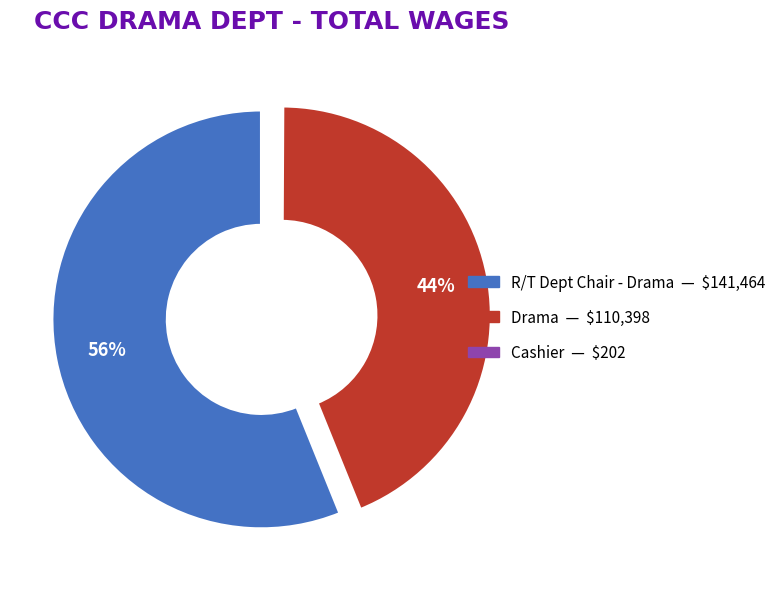

To the nearest percent, what is the difference between the largest and smallest slice percentages?

56%